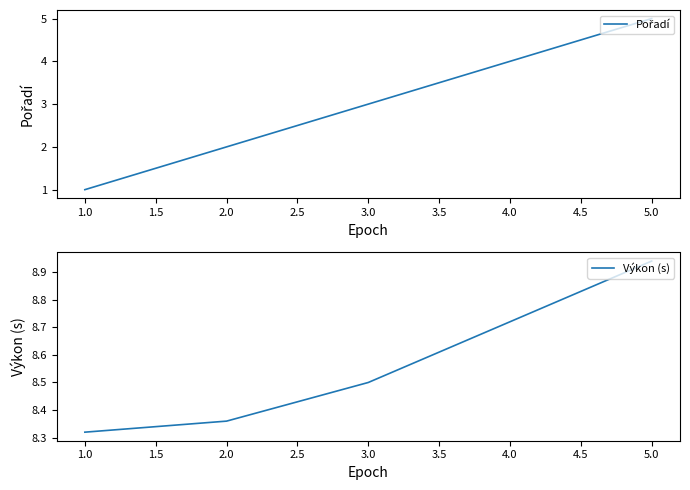

Does the chart have visible grid lines?

No